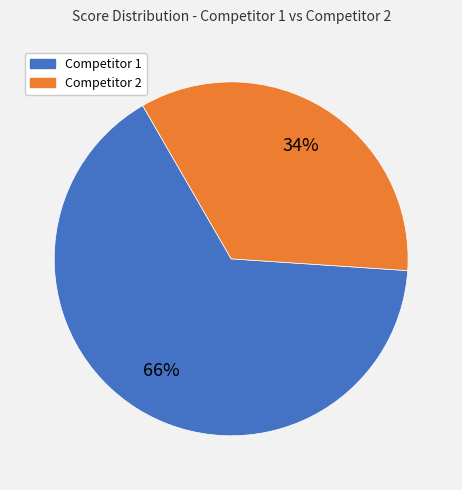

Does any single category account for the majority?

Yes